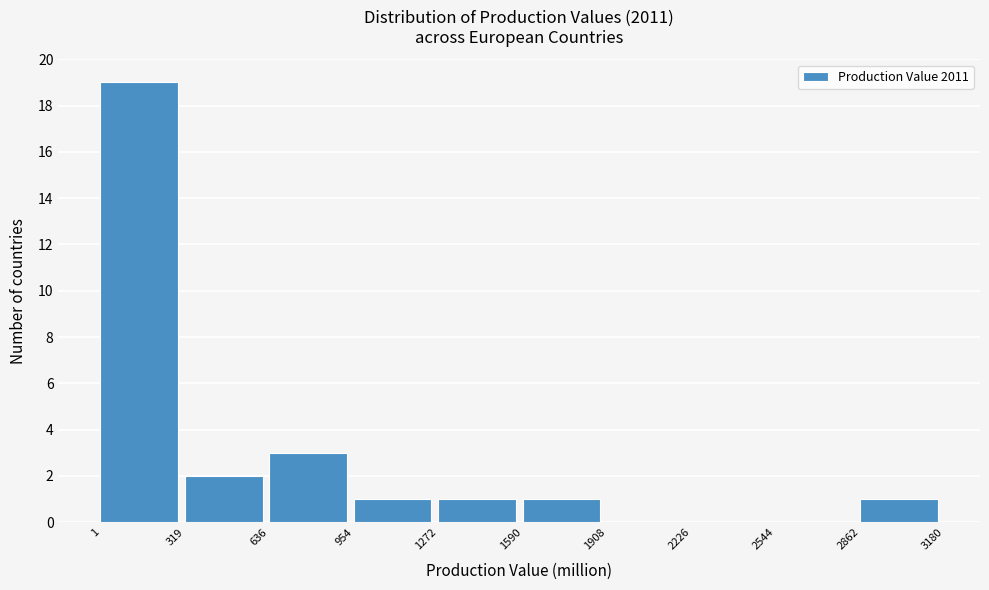

Which range on the x-axis has the tallest bar?

1 to 319